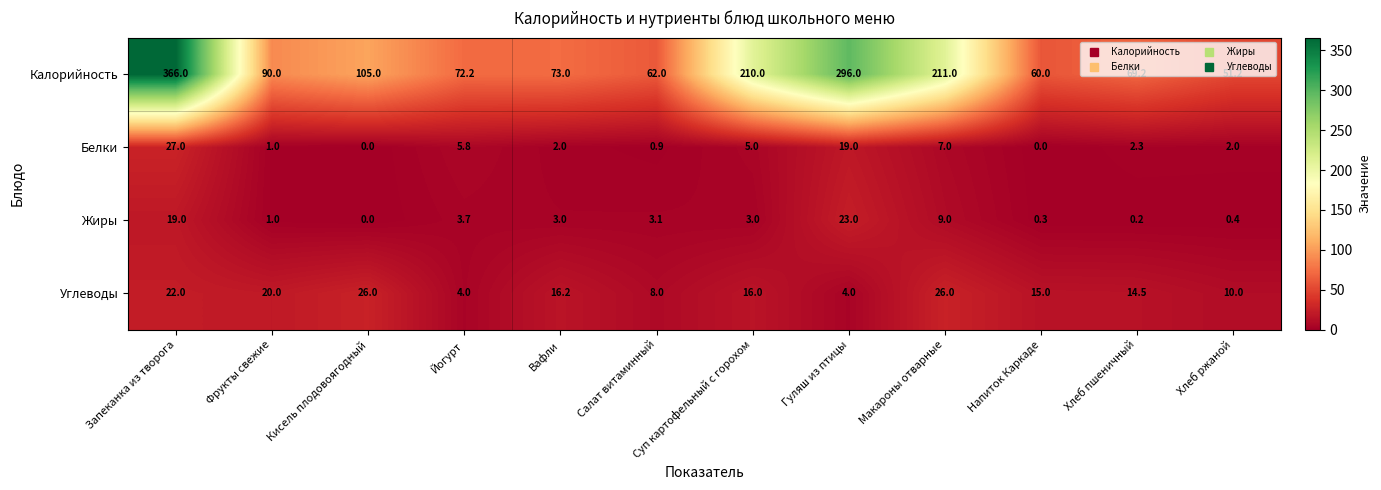

Which series changed the most between Вафли and Гуляш из птицы?

Калорийность